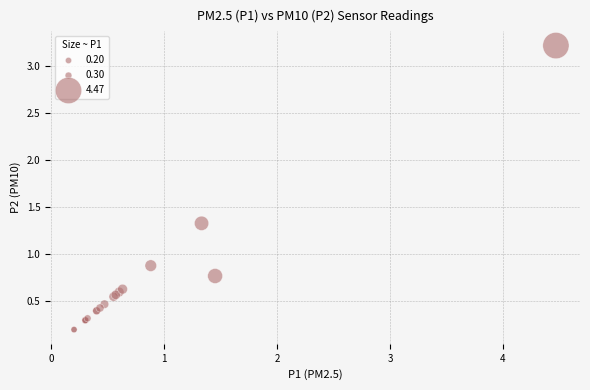

What Y value in the scatter plot is closest to 1?

0.9